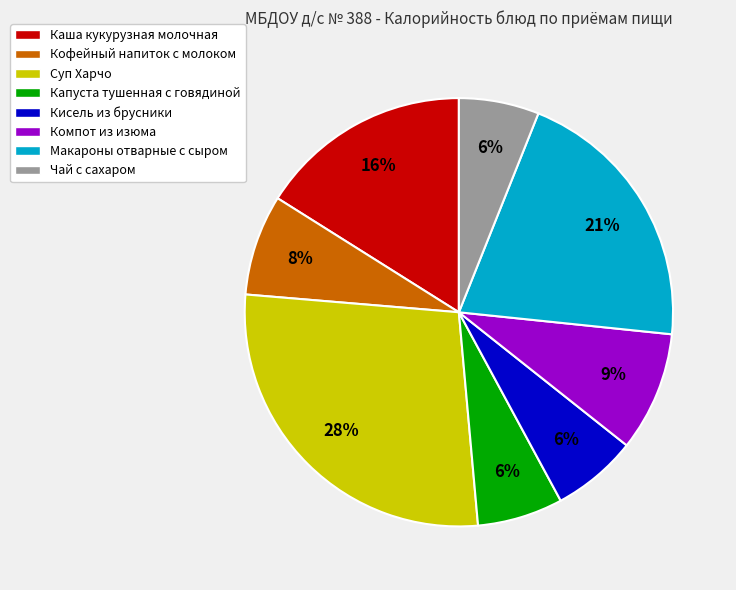

Which slice is the largest?

Суп Харчо